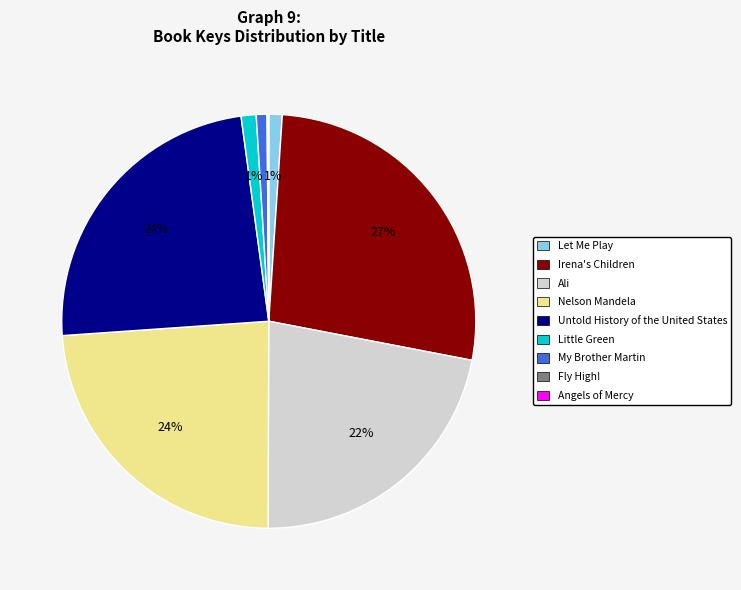

To the nearest percent, what percentage of the pie is Ali?

22%